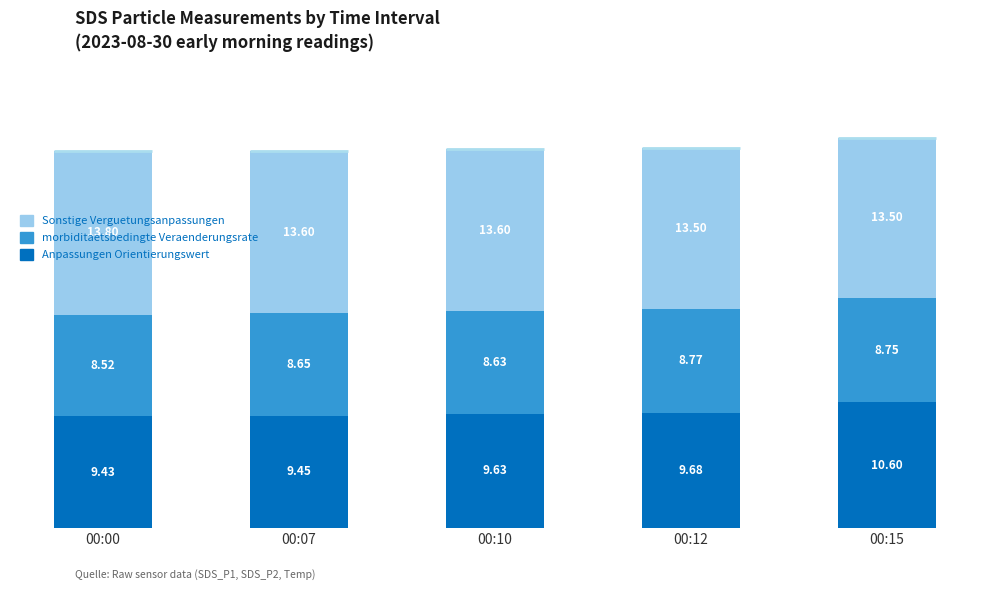

What is the average value of the Anpassungen Orientierungswert series?

9.8